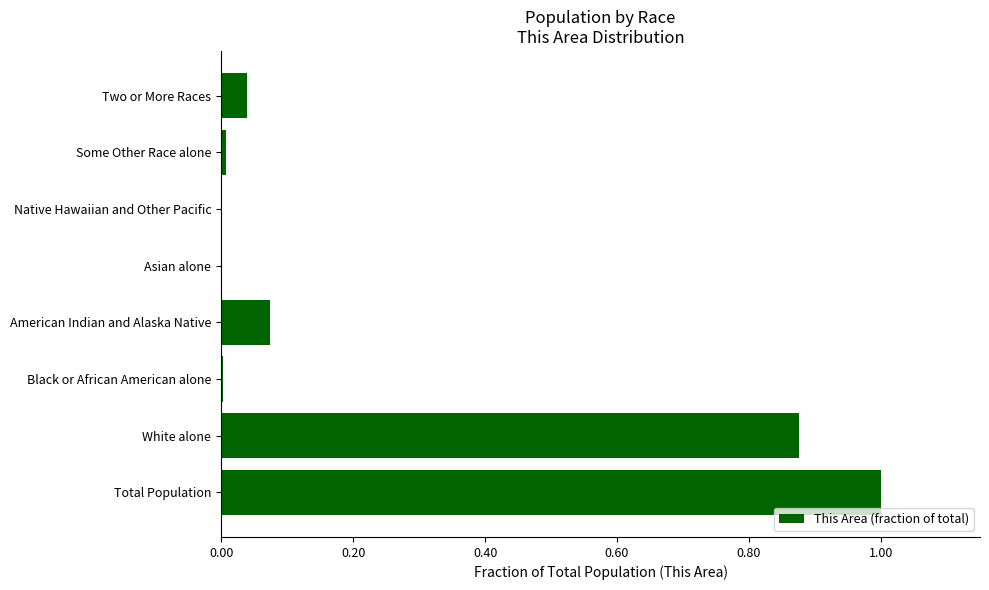

The value at Black or African American alone is 0.0. True or false?

True